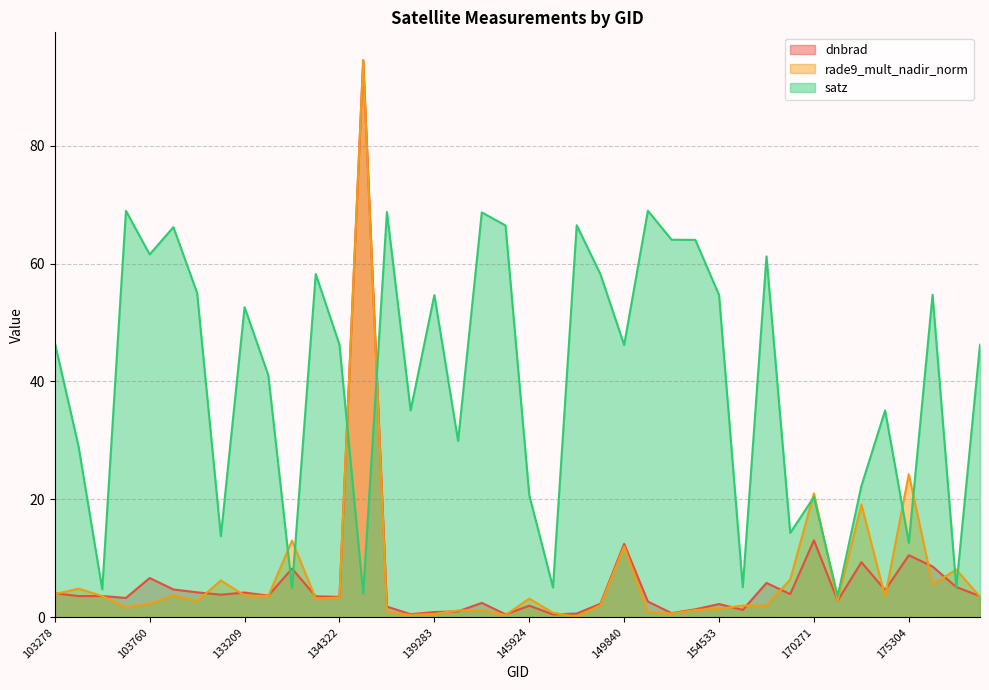

Which series changed the most between 156413 and 177075?

satz